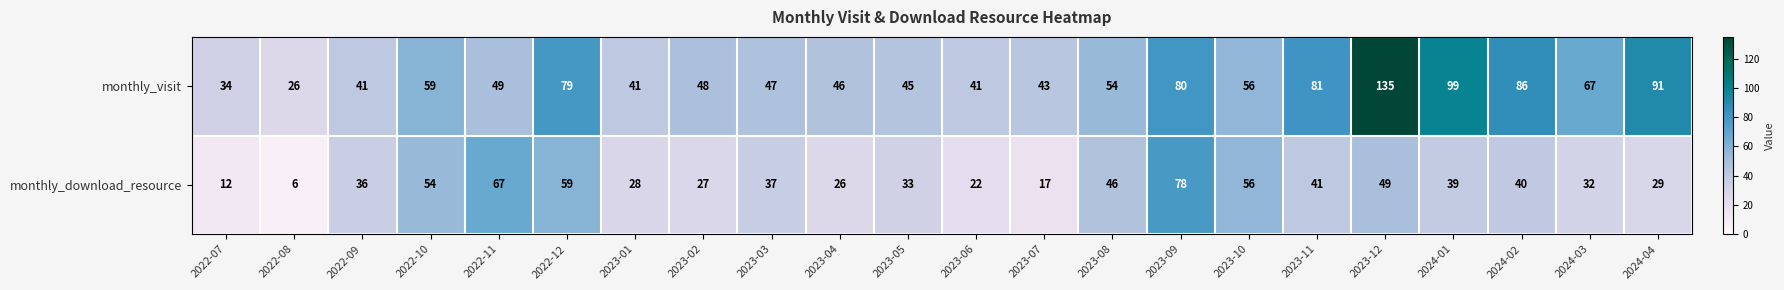

At which label is monthly_download_resource closest to 42?

2023-11